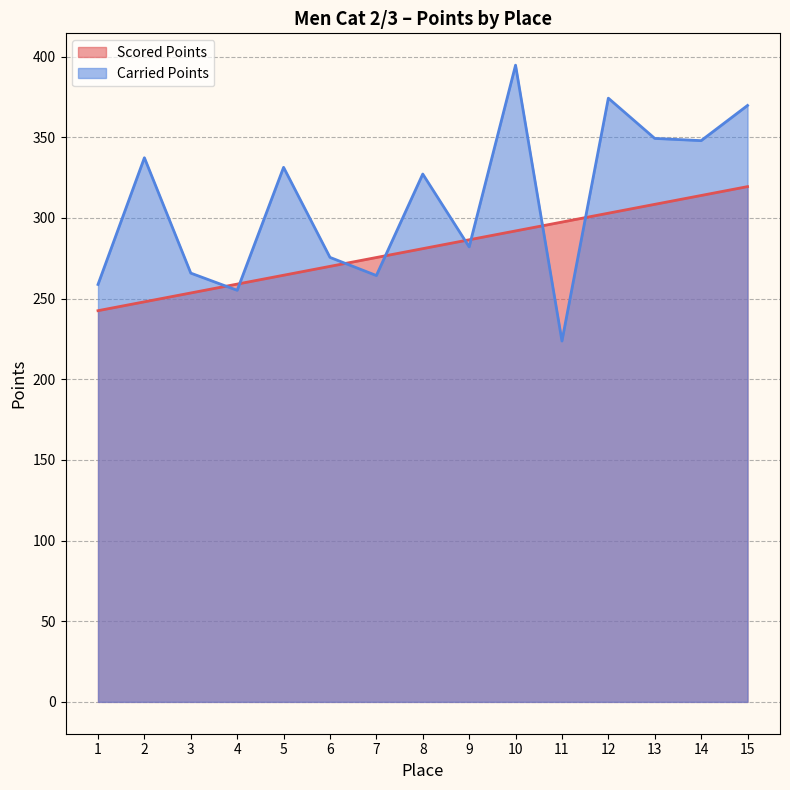

Reading left to right, what are all the values shown in this chart?

Scored Points: 1=242.5	2=248.0	3=253.5	4=259.0	5=264.5	6=270.0	7=275.5	8=281.0	9=286.5	10=292.0	11=297.5	12=303.0	13=308.4	14=313.9	15=319.4
Carried Points: 1=258.8	2=337.3	3=265.8	4=255.2	5=331.4	6=275.6	7=264.3	8=327.2	9=282.1	10=394.7	11=223.7	12=374.3	13=349.3	14=347.9	15=369.8